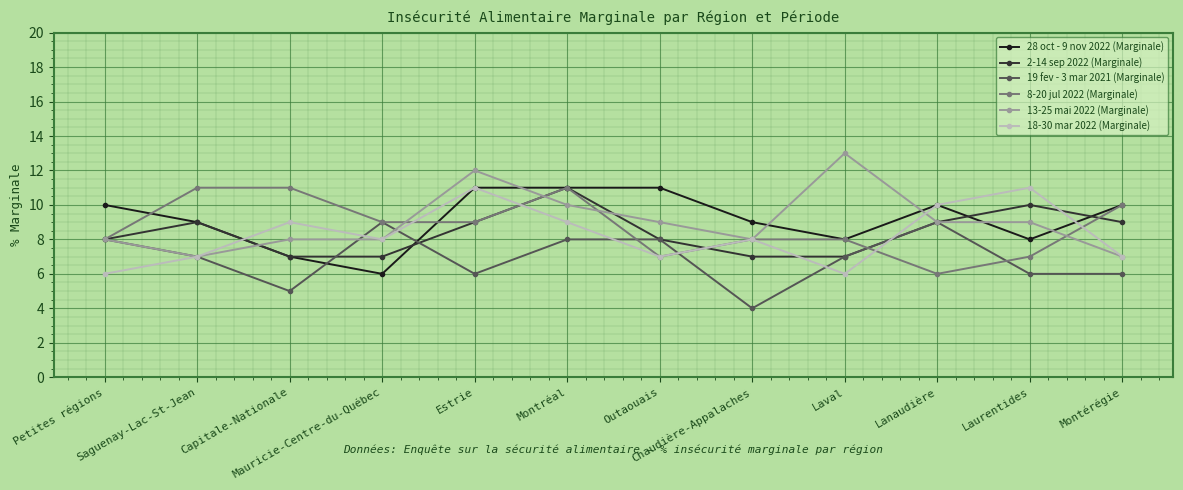

Which series has the widest spread of values?

13-25 mai 2022 (Marginale)